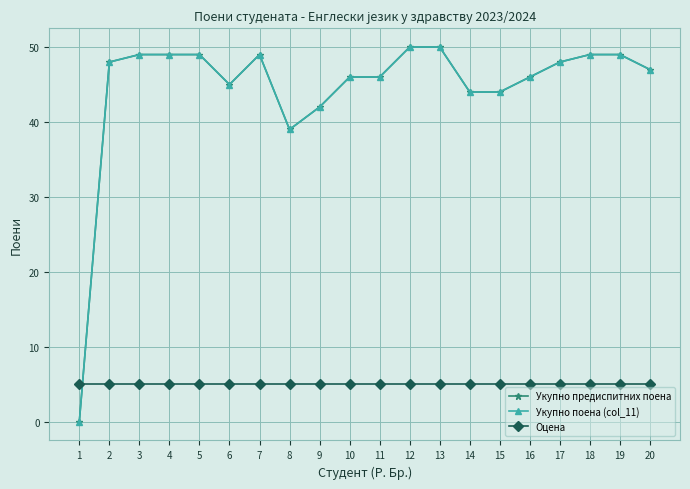

List the labels in order of Укупно поена (col_11) value, smallest first.

1, 8, 9, 14, 15, 6, 10, 11, 16, 20, 2, 17, 3, 4, 5, 7, 18, 19, 12, 13